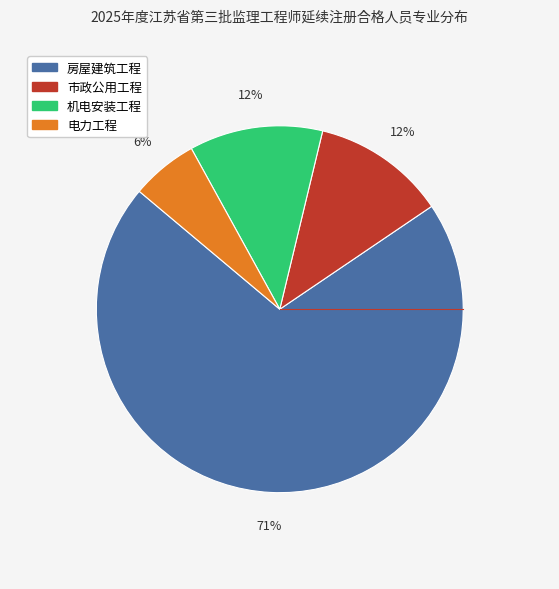

How many segments does this pie chart have?

4